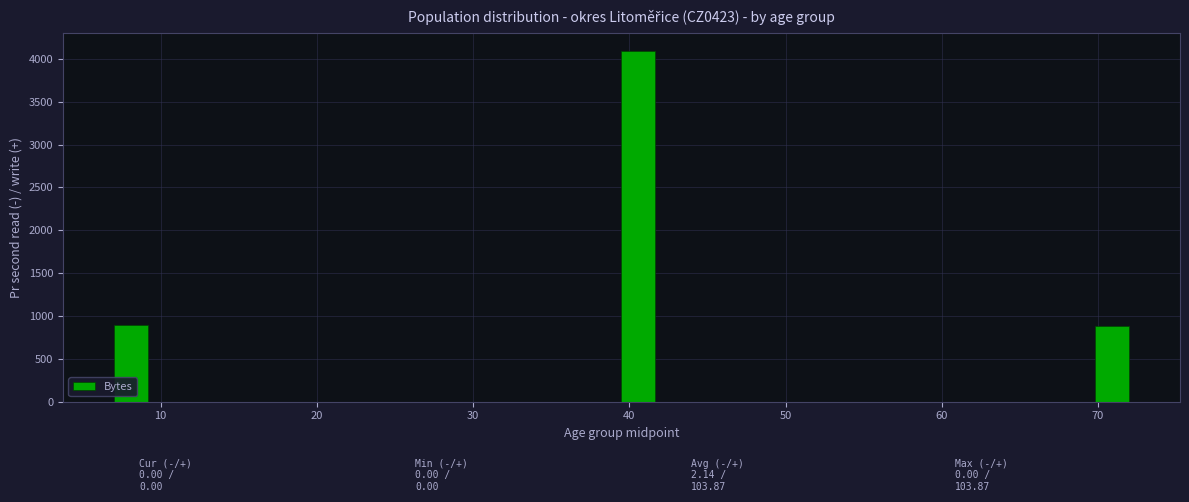

Around what value on the x-axis is the tallest bar? Give the approximate position of its centre, as read against the axis.

41